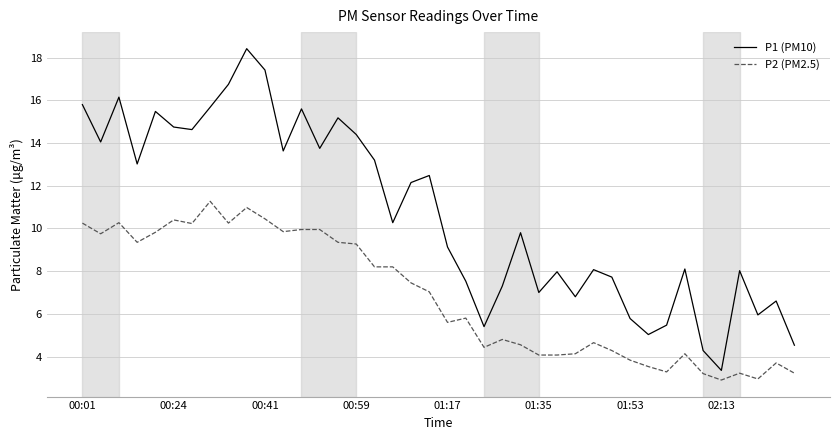

True or false: P1 (PM10) and P2 (PM2.5) cross at least once.

False